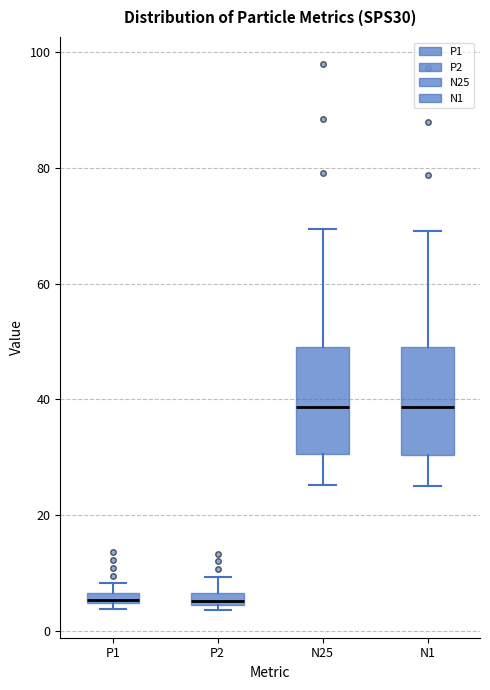

Where is the lower edge of the box for N25 on the y-axis? The values are not printed on the chart, so give them approximately, as read against the axis.

30